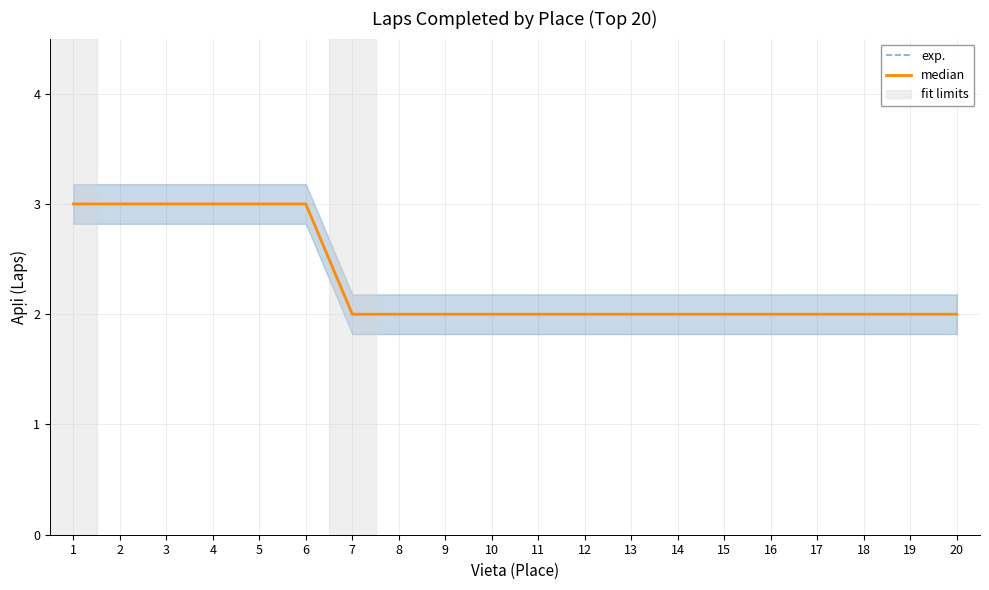

Between 4 and 12, which series saw the biggest shift?

exp.